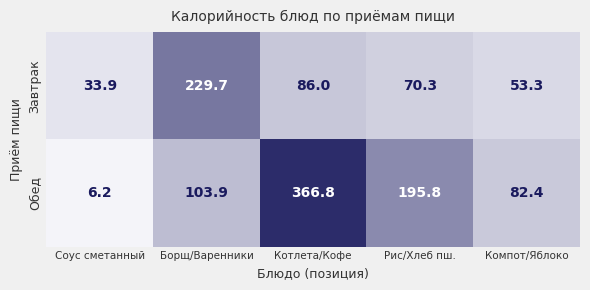

Is it true that Обед equals 366.8 at Котлета/Кофе?

True